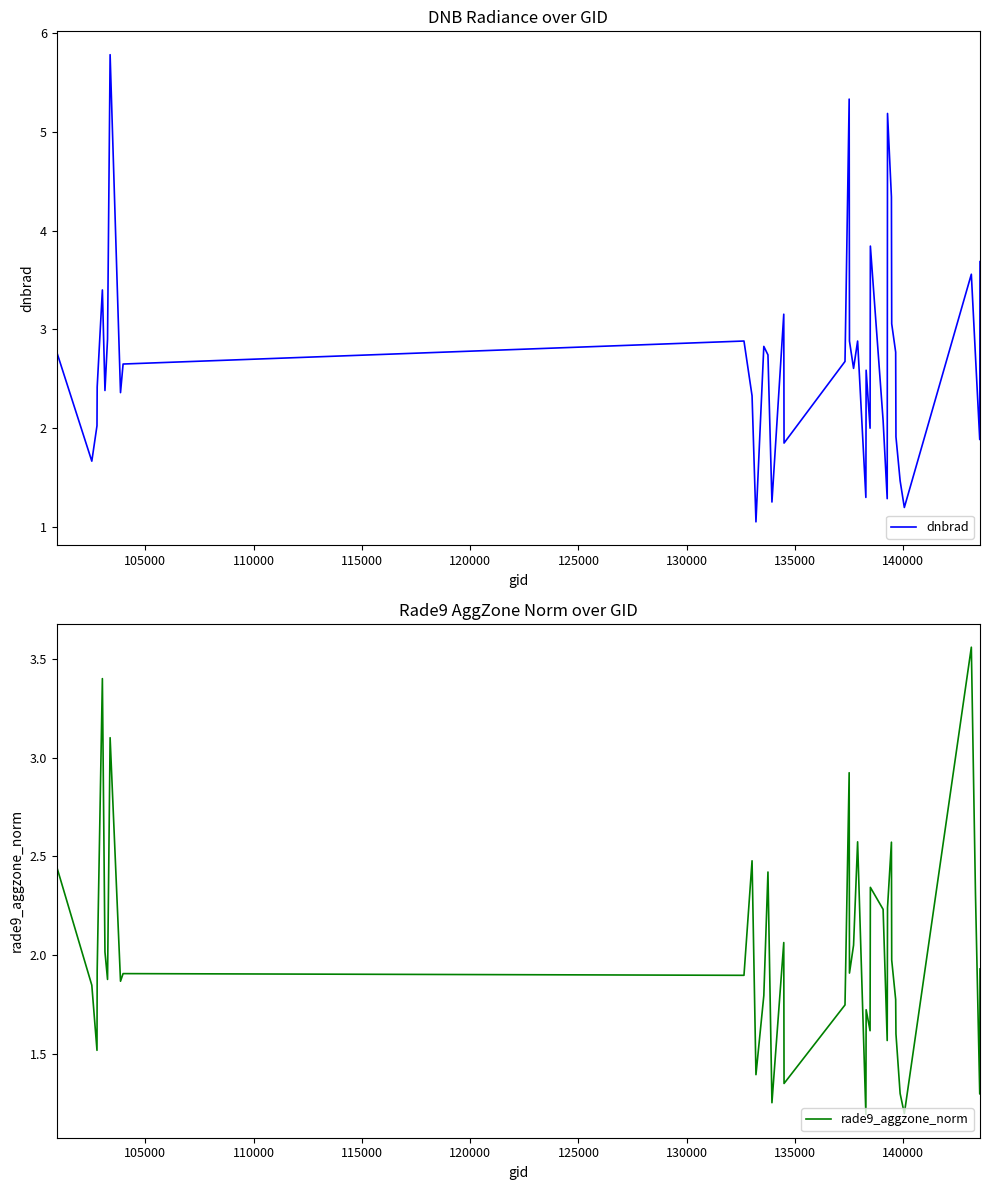

At how many categories does at least one series exceed 4?

4